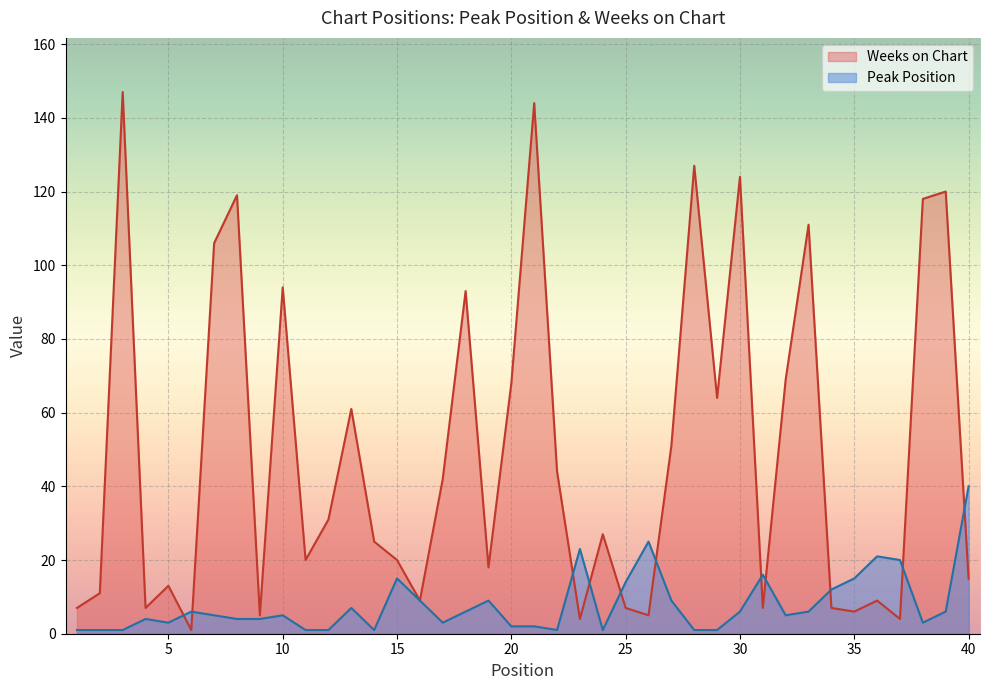

How many times do Weeks on Chart and Peak Position cross each other?

11